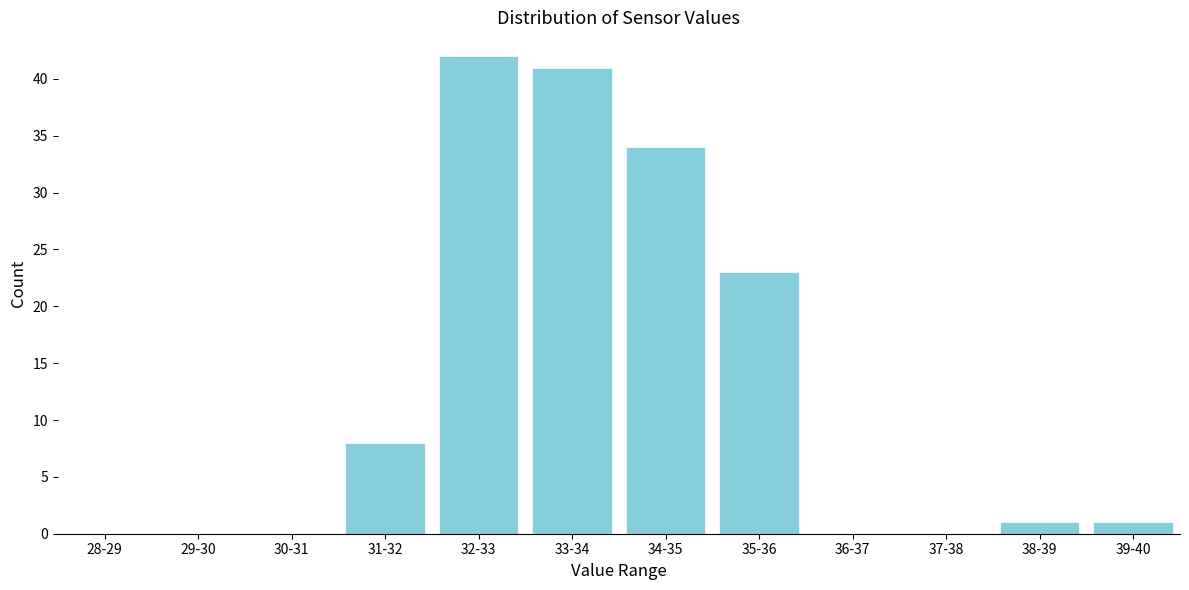

Reading left to right, list all the values displayed in this chart.

28-29=0	29-30=0	30-31=0	31-32=8	32-33=42	33-34=41	34-35=34	35-36=23	36-37=0	37-38=0	38-39=1	39-40=1